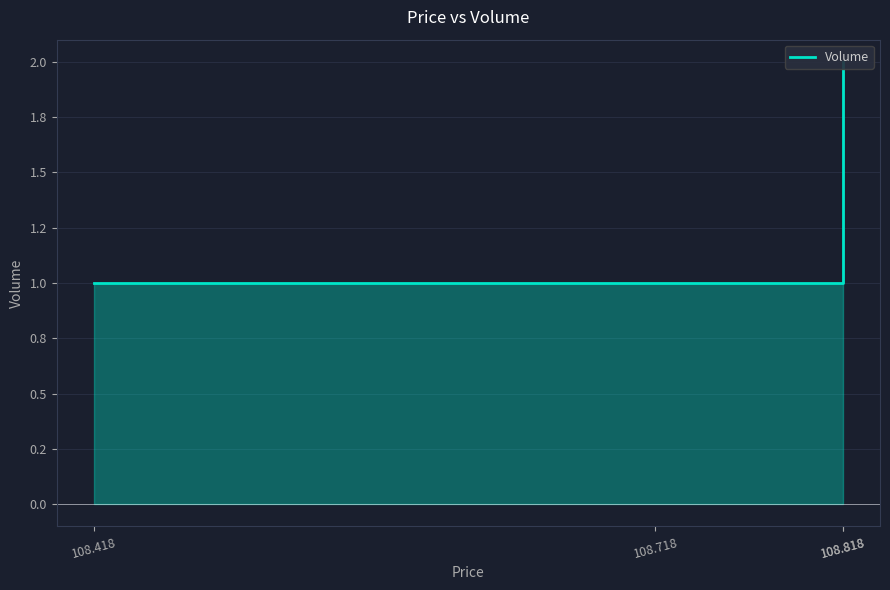

What is the sum of all values?

5